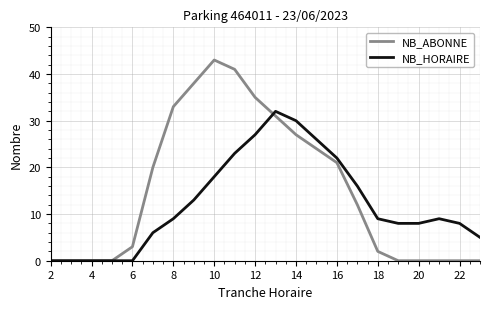

Reading right to left, transcribe all the data shown in this chart.

NB_ABONNE: 0	0	0	0	0	2	12	21	24	27	31	35	41	43	38	33	20	3	0	0	0	0
NB_HORAIRE: 5	8	9	8	8	9	16	22	26	30	32	27	23	18	13	9	6	0	0	0	0	0